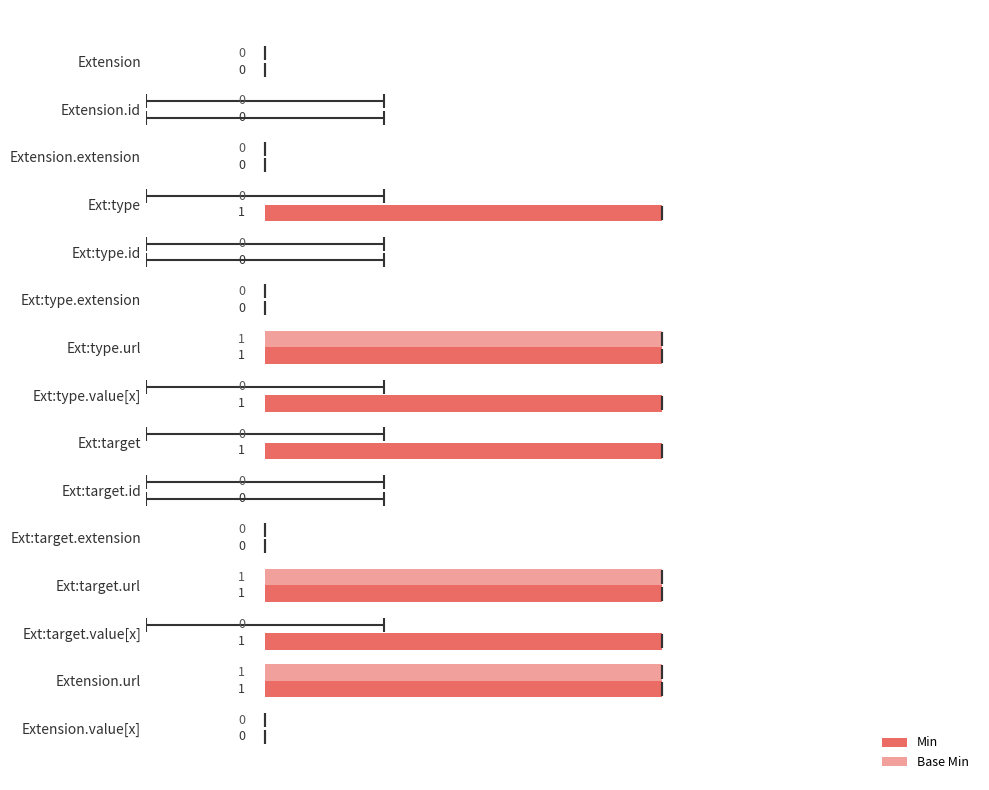

How many bars are there in total?

30